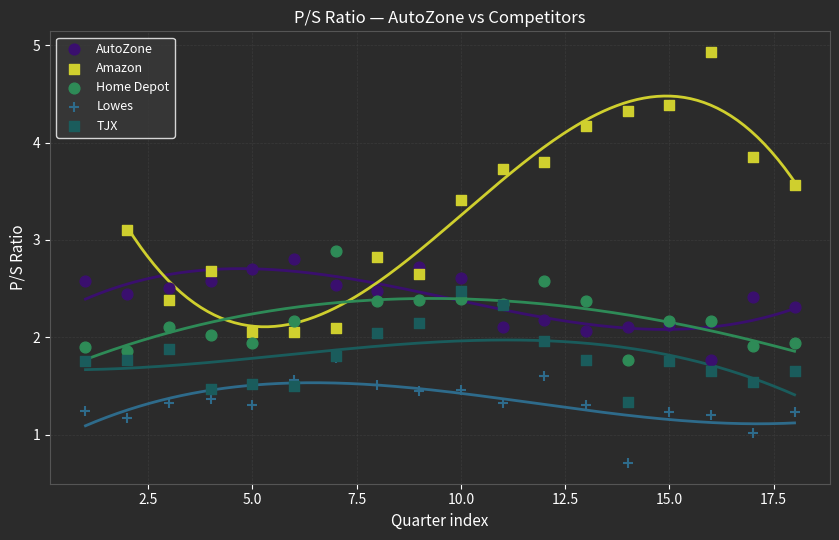

Which series contains the highest Y value?

Amazon